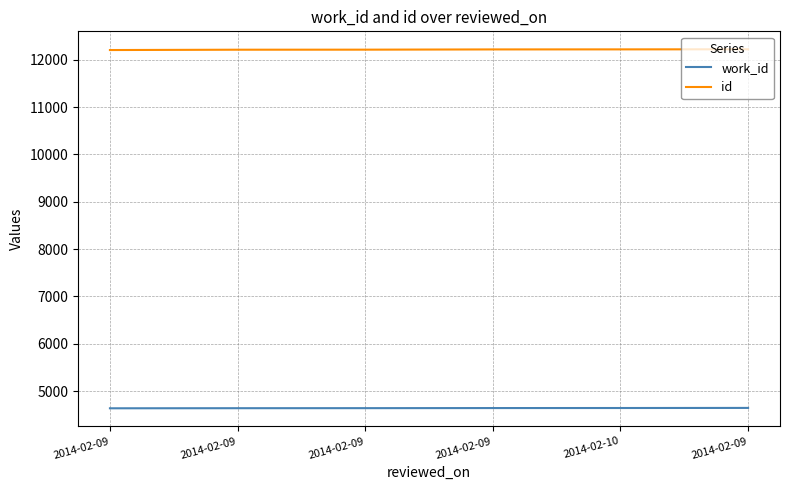

Reading left to right, transcribe all the data shown in this chart.

work_id: 4635	4637	4638	4640	4641	4643
id: 12206	12213	12214	12219	12220	12222